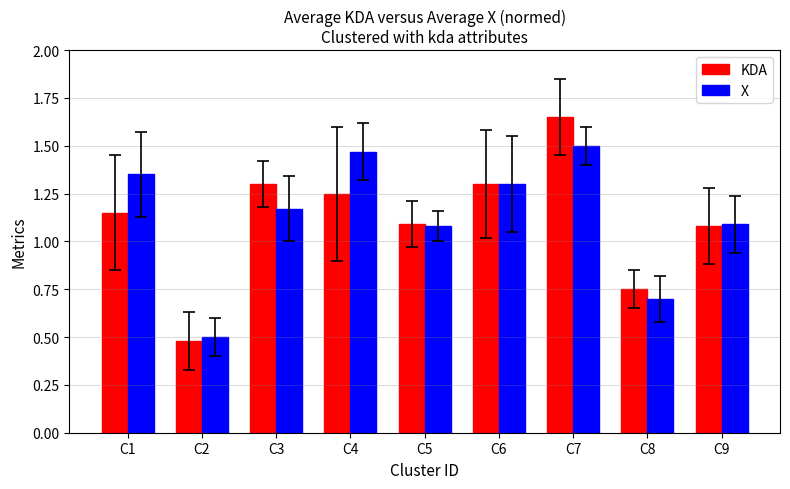

At which category does the chart reach its peak across all series?

C7